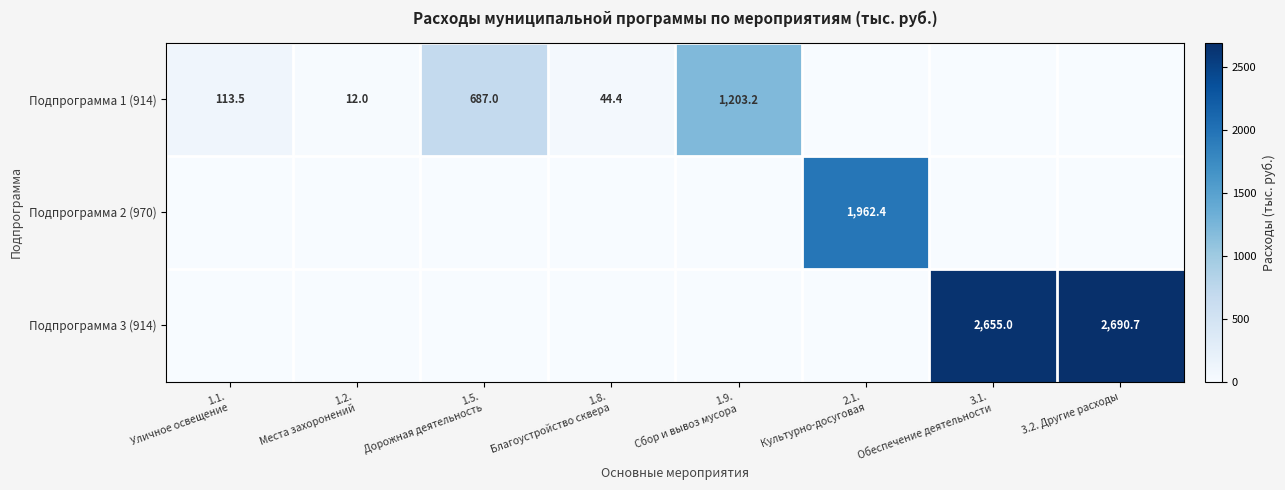

How many categories are shown in the chart?

8